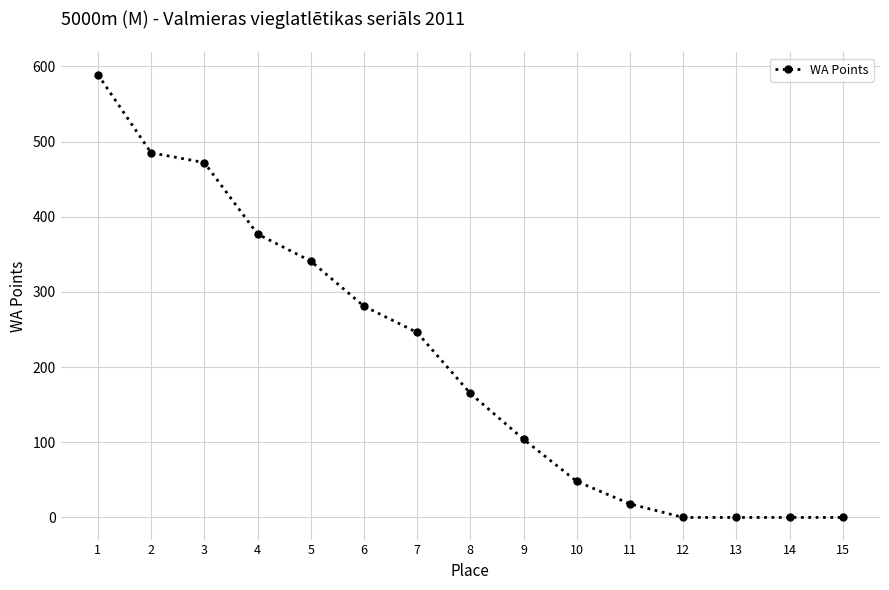

At which category does the chart reach its peak across all series?

1